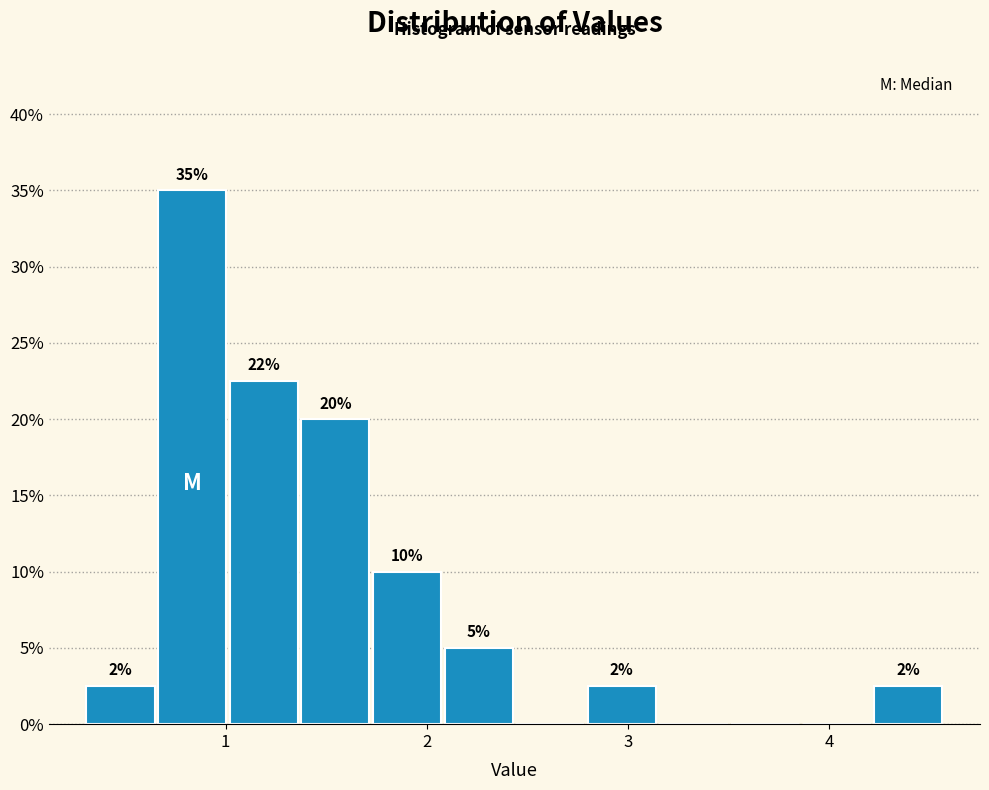

Read against the x-axis, roughly where is the centre of the tallest bar?

0.8